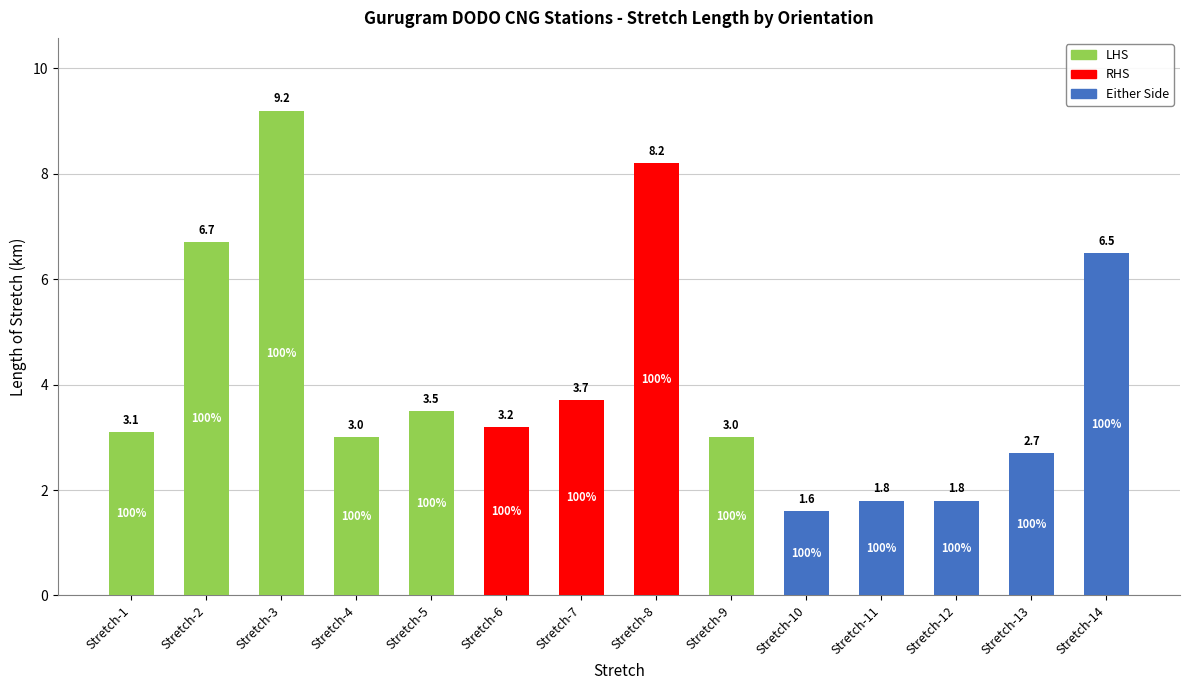

What is the highest value of the LHS series?

9.2